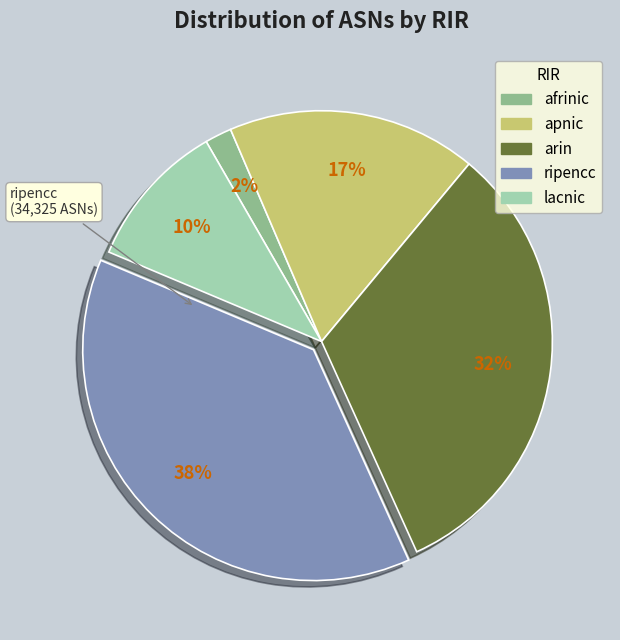

To the nearest percent, what is the average slice percentage?

20%